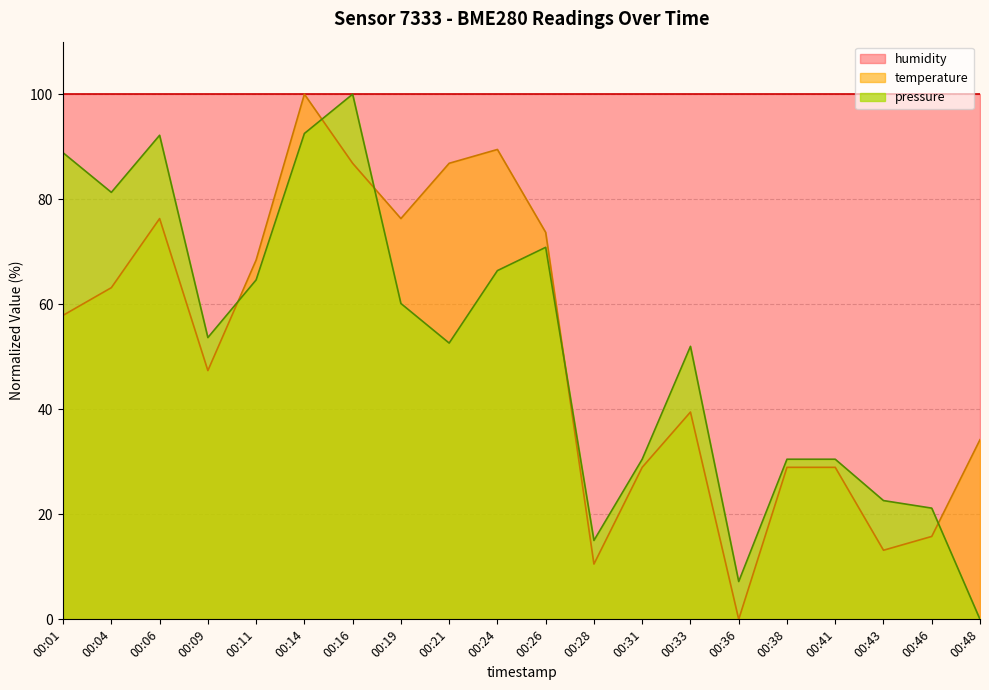

Where is the first local minimum for temperature?

00:09